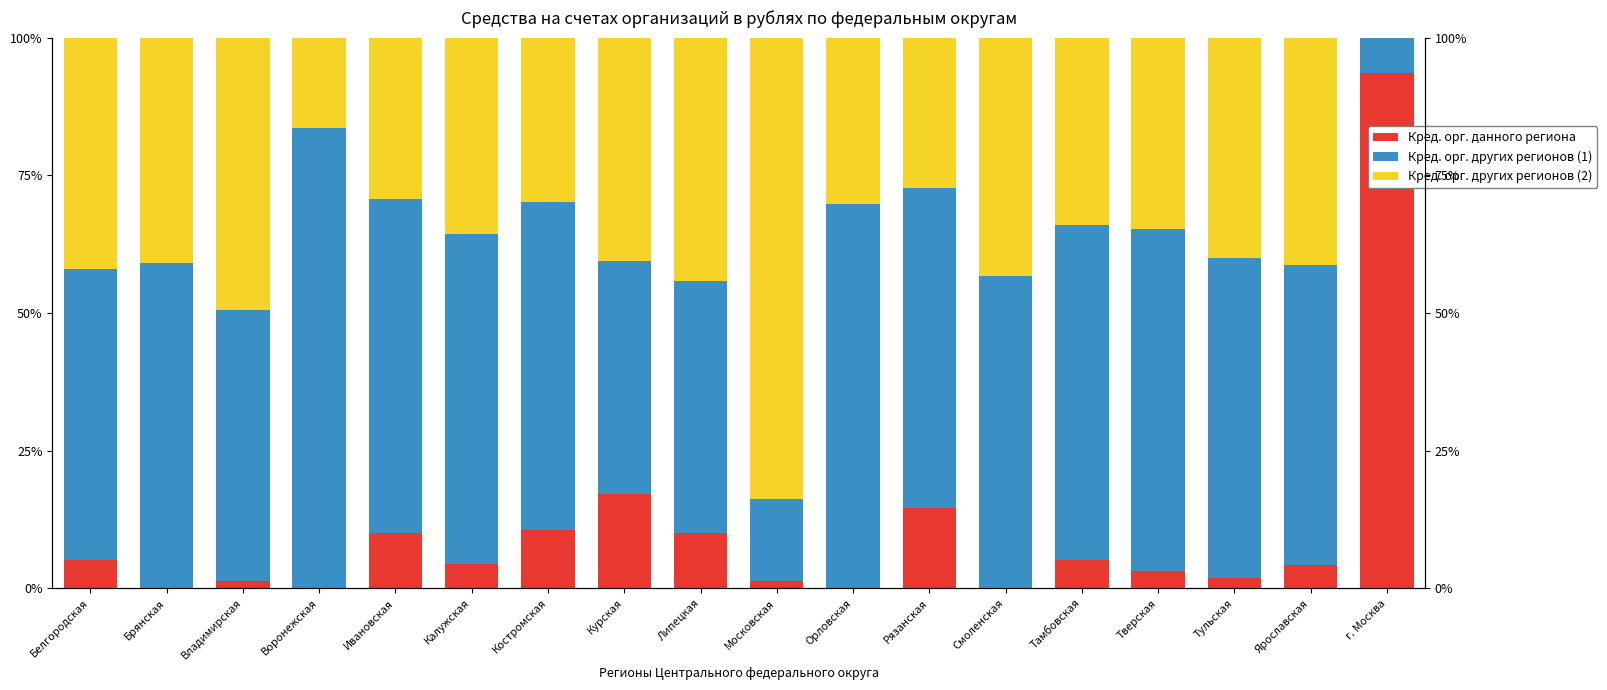

How many categories are shown in the chart?

18